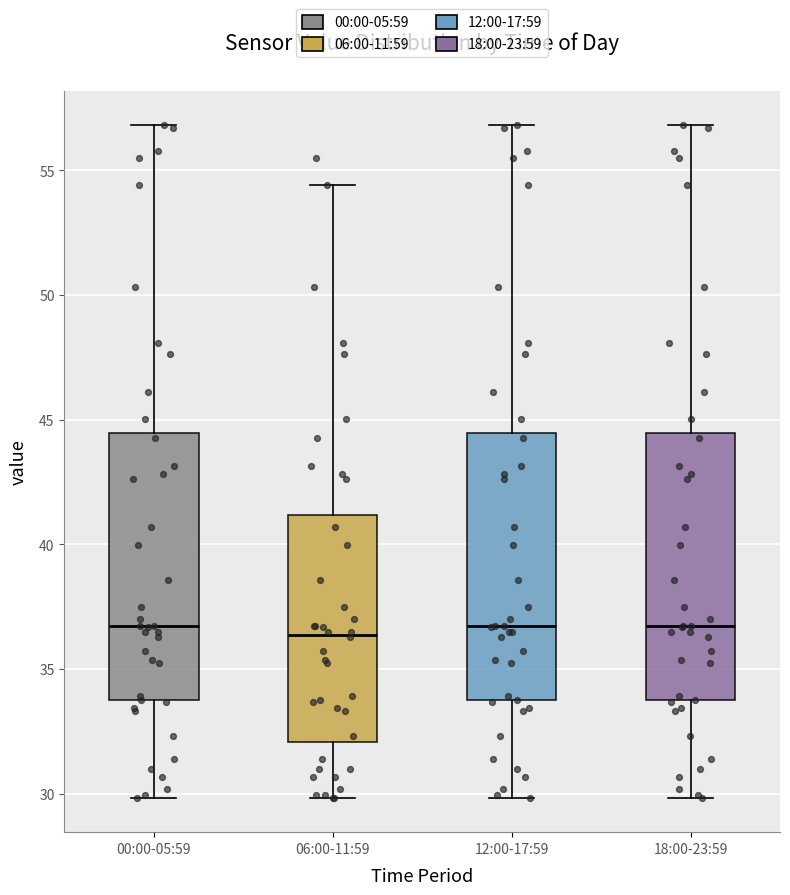

Reading left to right, read every box against the y-axis: the position of its median line, the range the box covers, and the ends of its whiskers. The values are not printed on the chart, so give them approximately, as read against the axis.

00:00-05:59: median 36.5, box 33.5 to 44.5, whiskers 30.0 to 57.0
06:00-11:59: median 36.5, box 32.0 to 41.0, whiskers 30.0 to 54.5
12:00-17:59: median 36.5, box 33.5 to 44.5, whiskers 30.0 to 57.0
18:00-23:59: median 36.5, box 33.5 to 44.5, whiskers 30.0 to 57.0